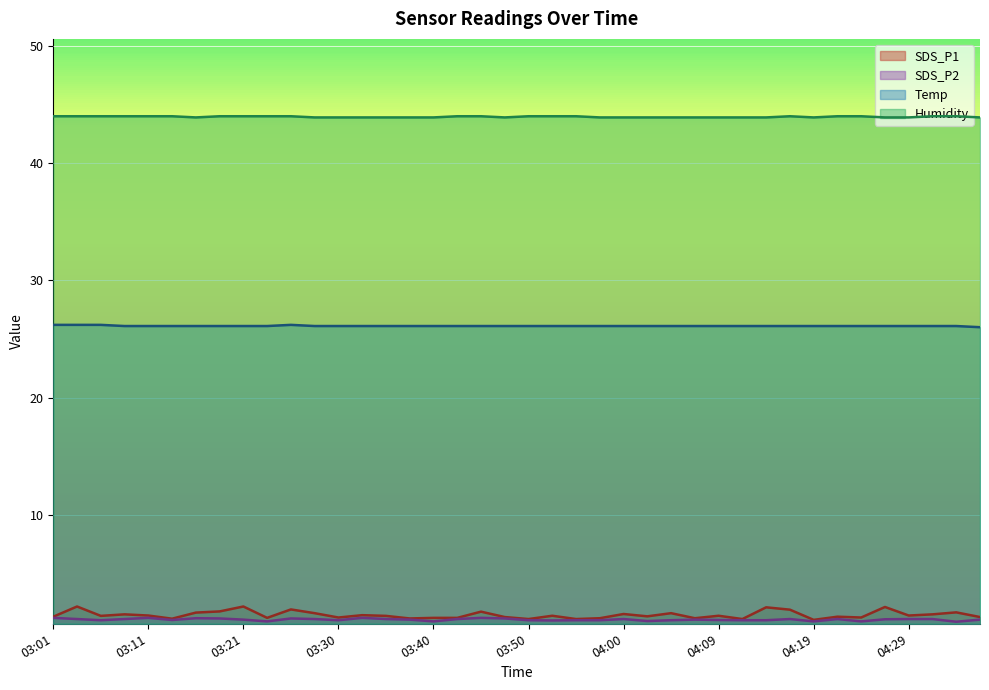

Which series has the largest total across all categories?

Humidity